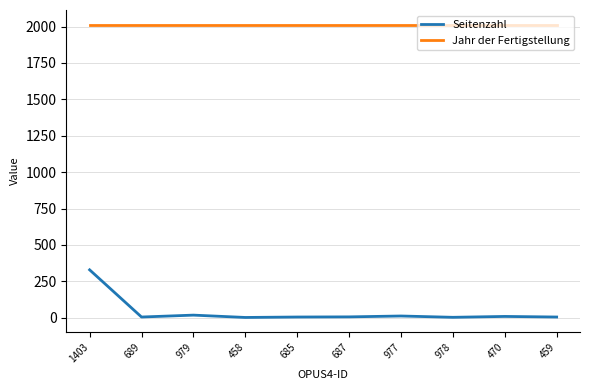

What is the highest value of the Seitenzahl series?

329